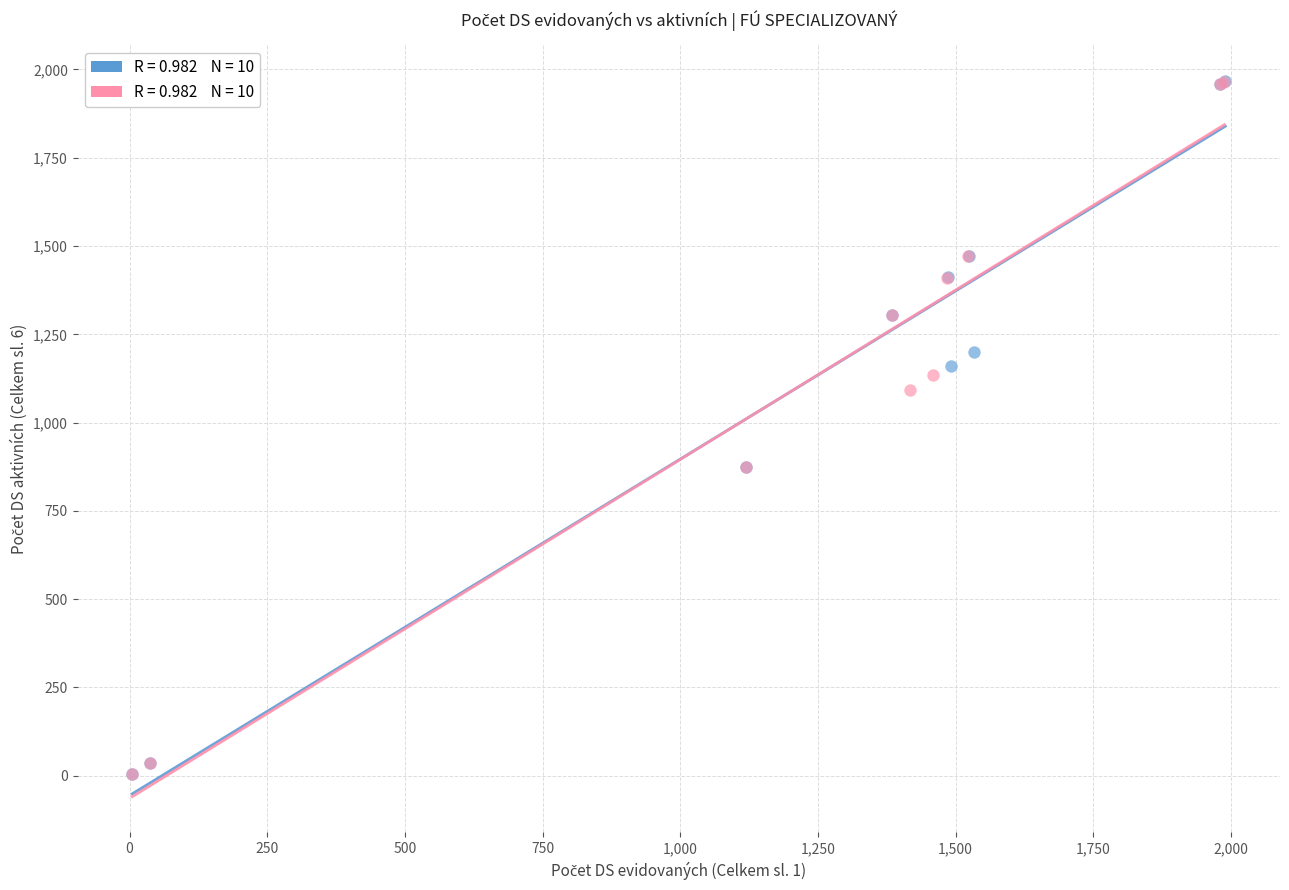

Which series has the largest Y range (max minus min)?

Celkem (evidovaní)